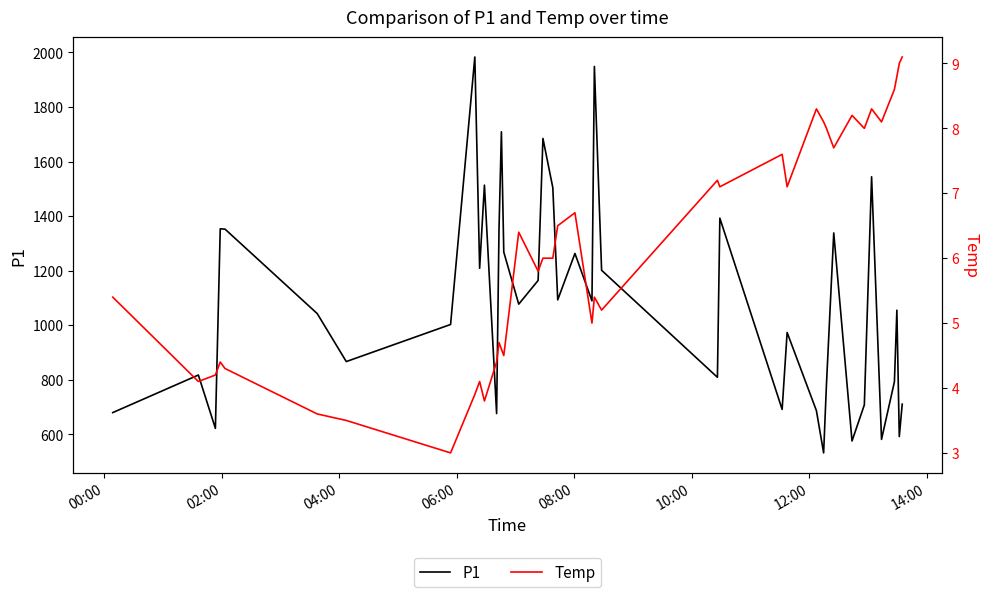

At how many categories does at least one series exceed 709?

30